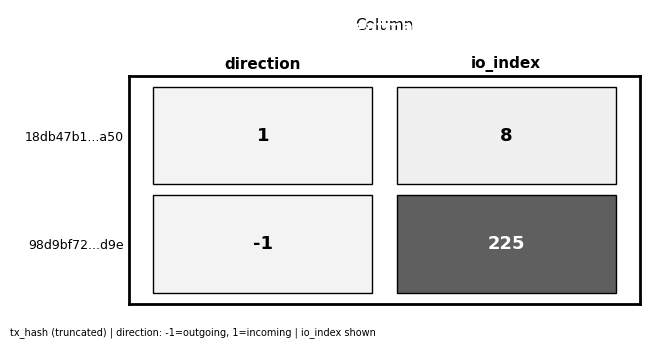

True or false: 18db47b1ae523f34d332189876a6aa01c5eea50 has a value of 4 at 1.

False